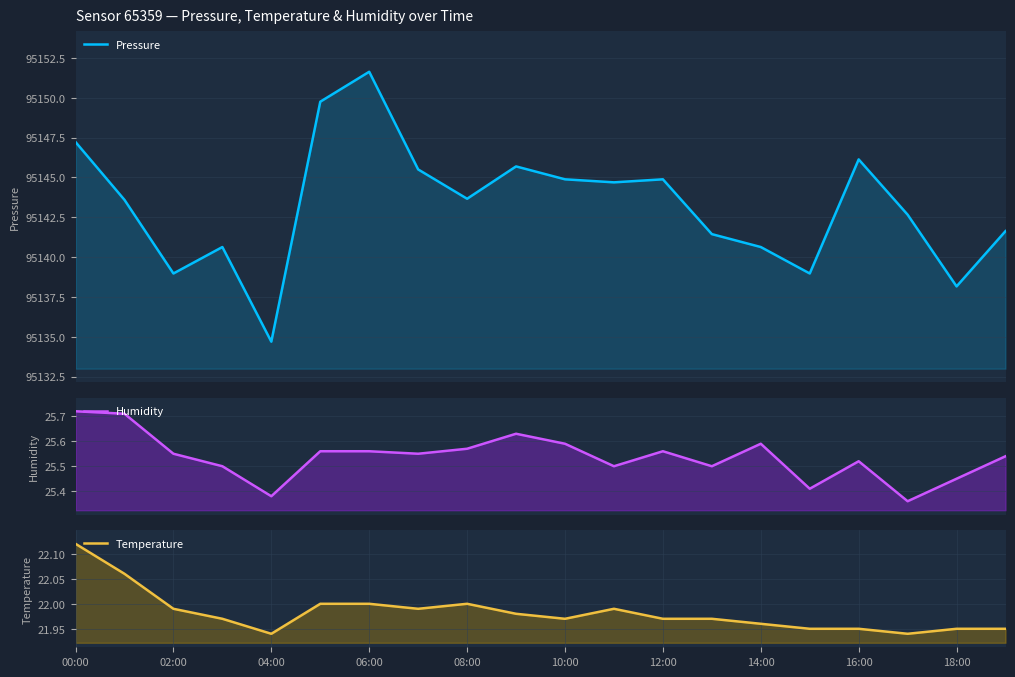

What is the sum of the Humidity values at 15 and 13?

50.9